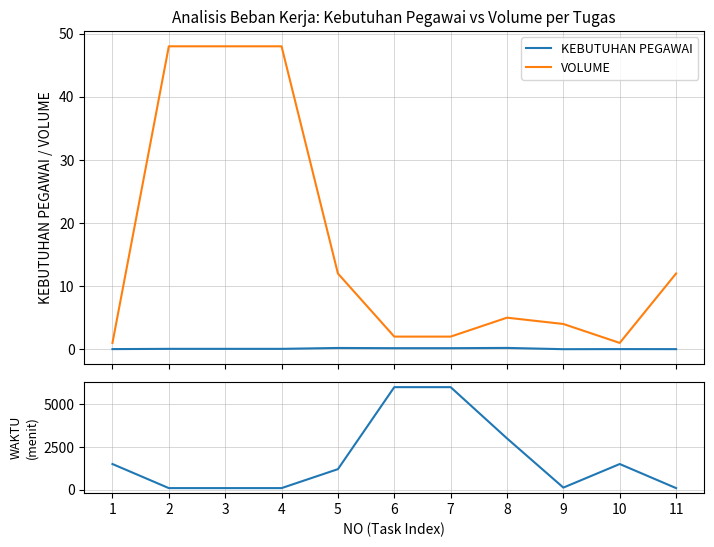

Rank the categories by KEBUTUHAN PEGAWAI value from lowest to highest.

9, 11, 1, 10, 2, 3, 4, 6, 7, 5, 8